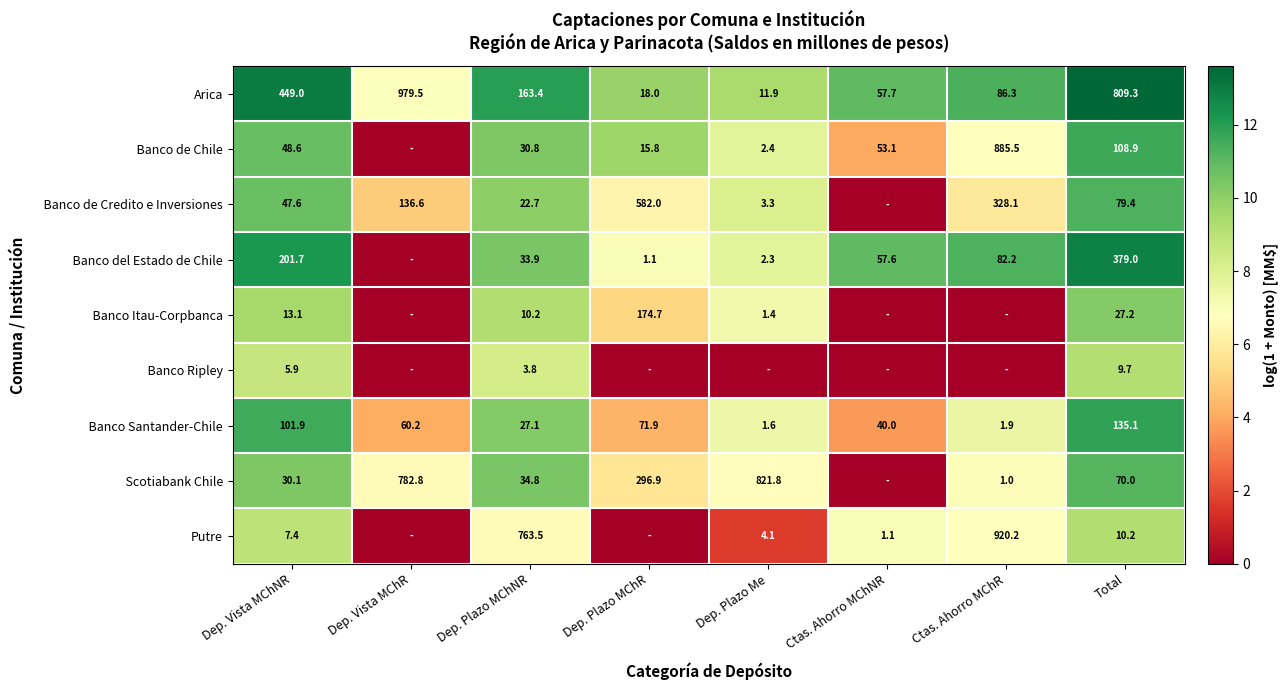

At how many categories does at least one series exceed 11?

4